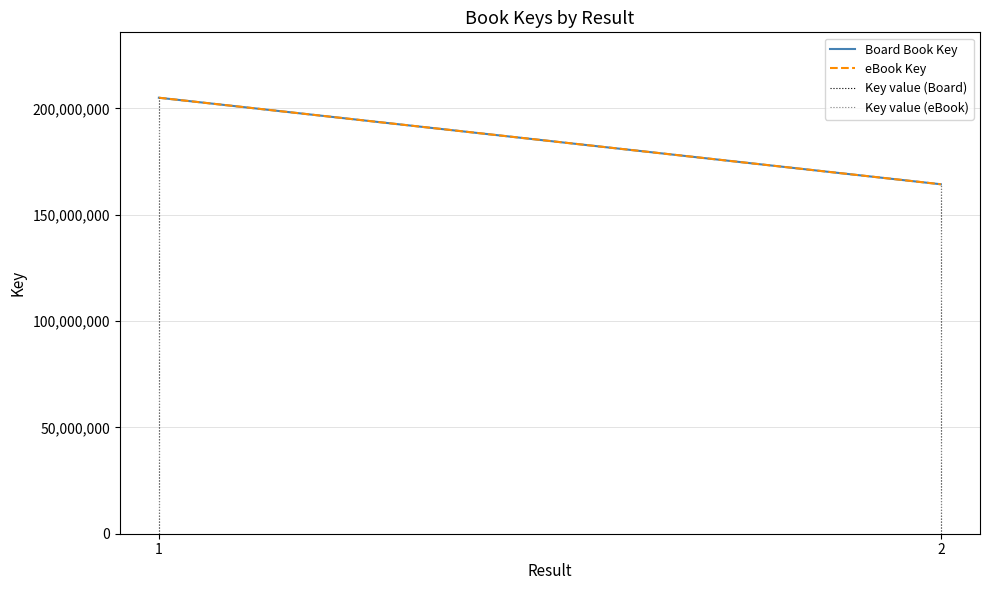

What is the value of the Board Book Key point at the 1st from the left?

205001999